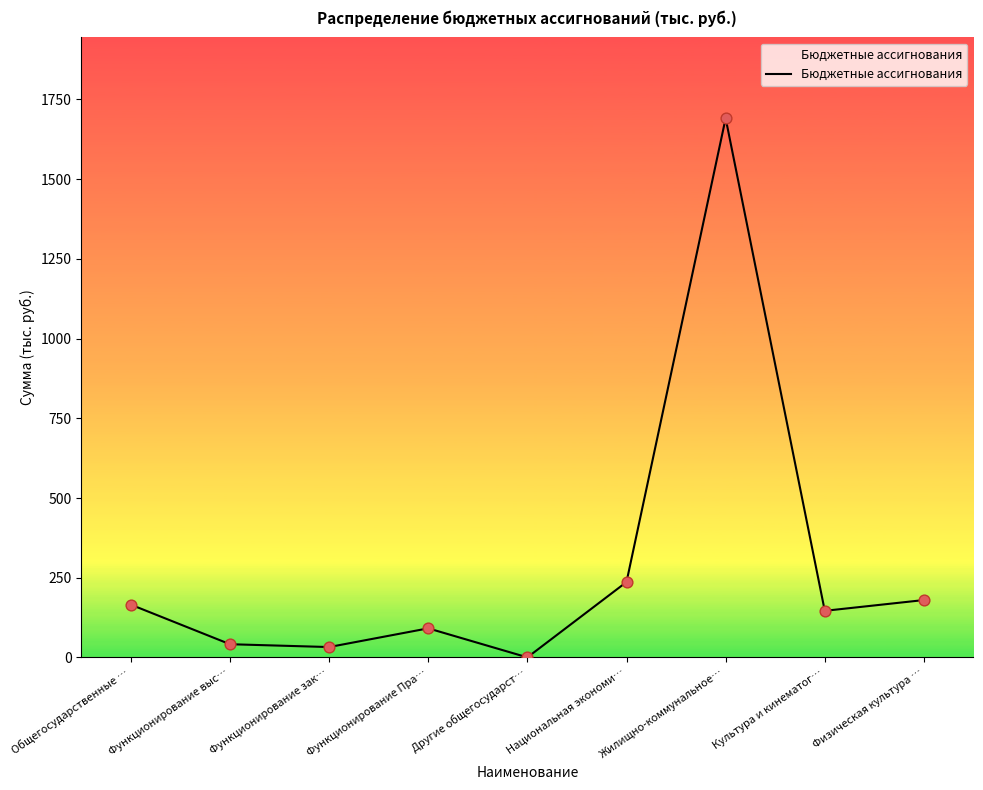

What is the change in value from Национальная экономи… to Жилищно-коммунальное…?

+1454.4